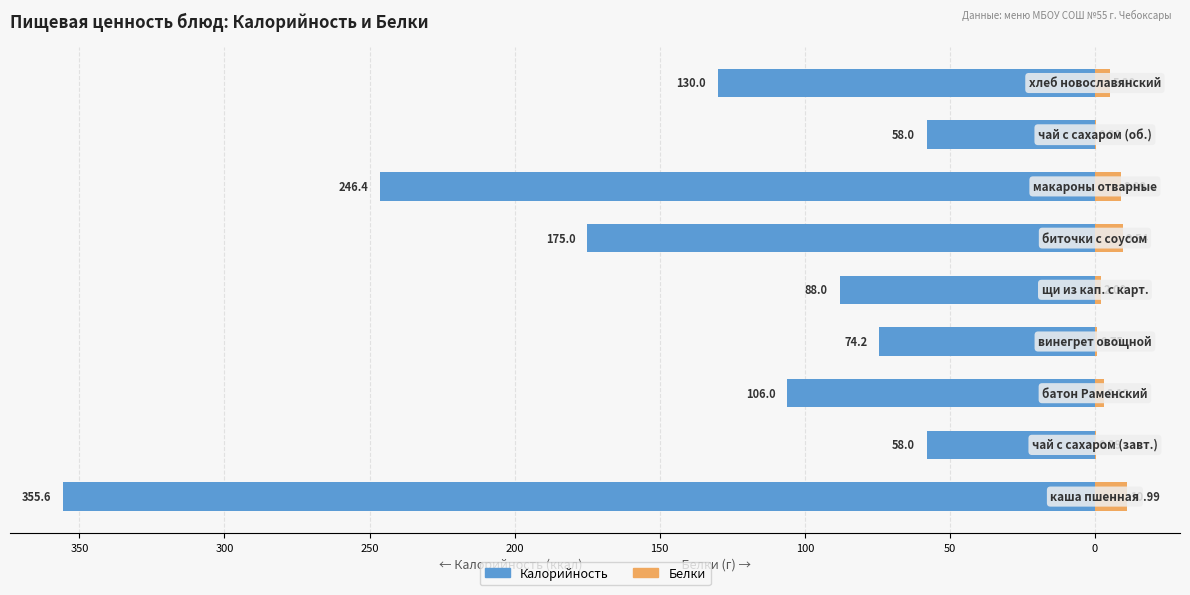

How many distinct data groups are displayed?

2